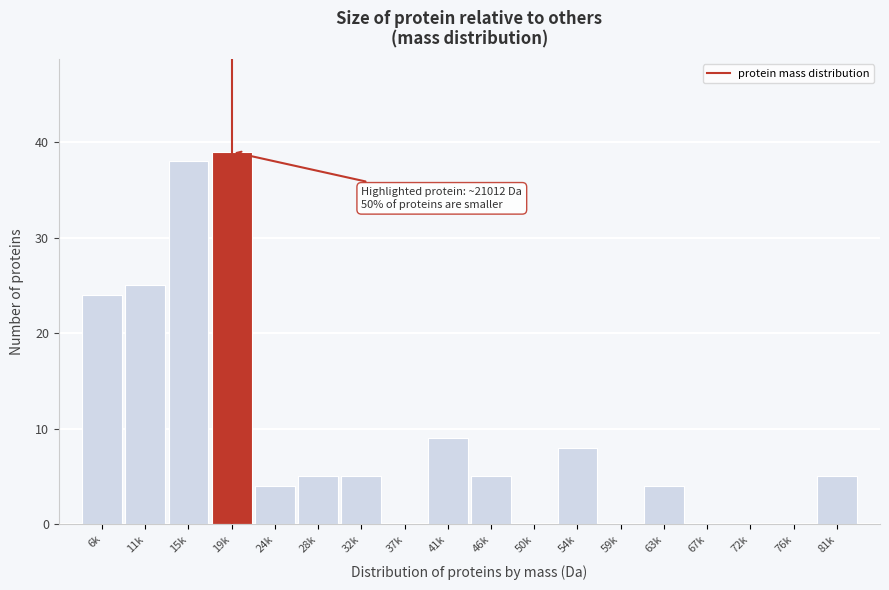

Reading left to right, extract all data points from this chart.

6k=24	11k=25	15k=38	19k=39	24k=4	28k=5	32k=5	37k=0	41k=9	46k=5	50k=0	54k=8	59k=0	63k=4	67k=0	72k=0	76k=0	81k=5